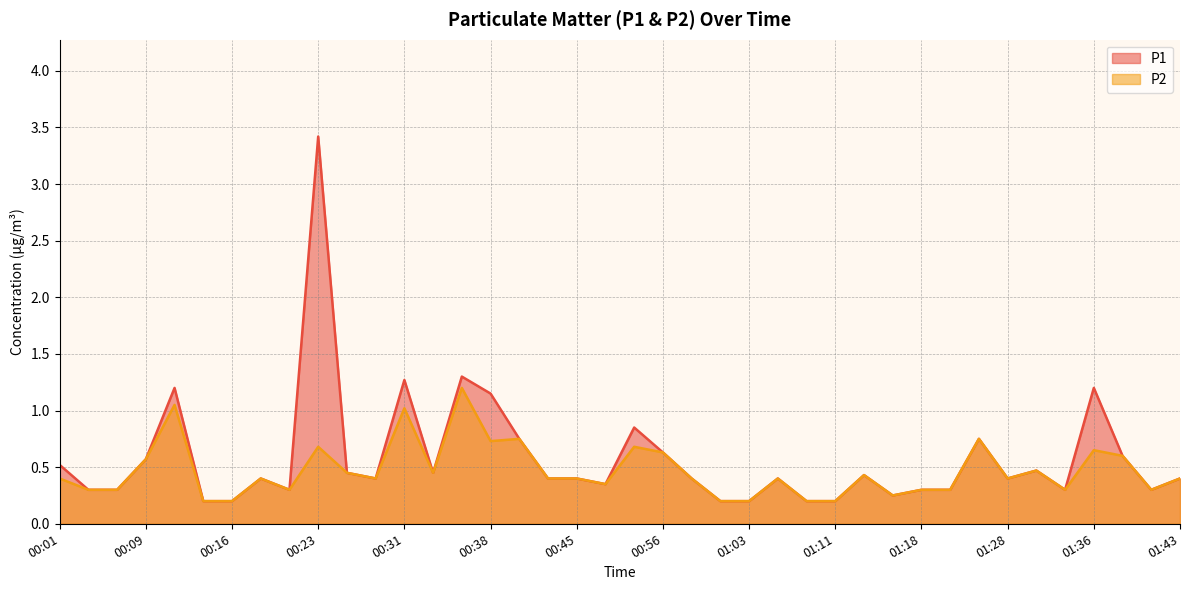

At which category does the chart reach its peak across all series?

00:23